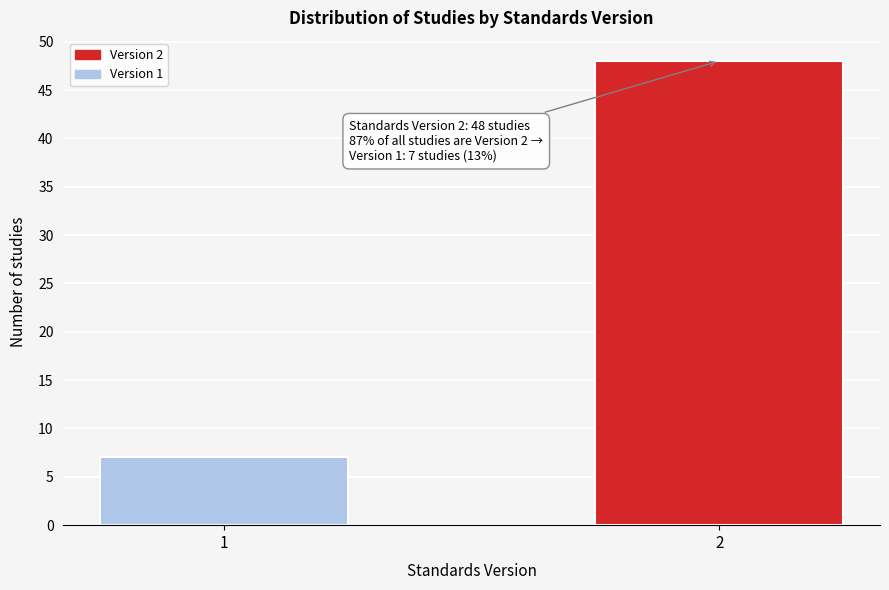

Reading left to right, transcribe all the data shown in this chart.

7	48